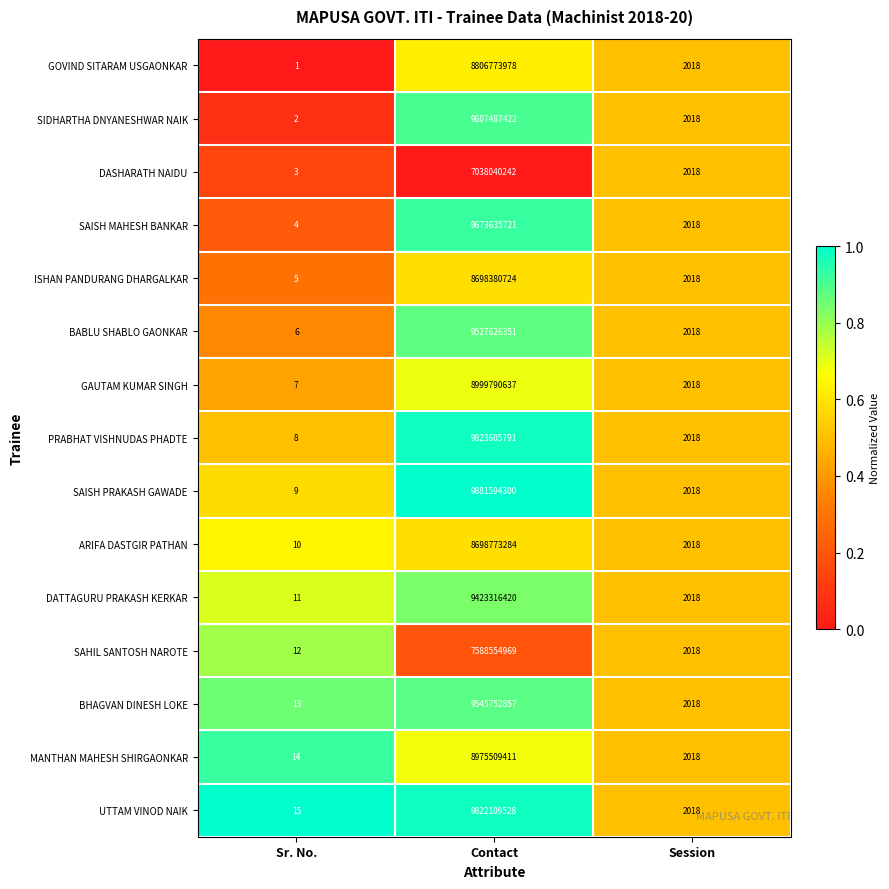

What is the average value of the UTTAM VINOD NAIK series?

3274037187